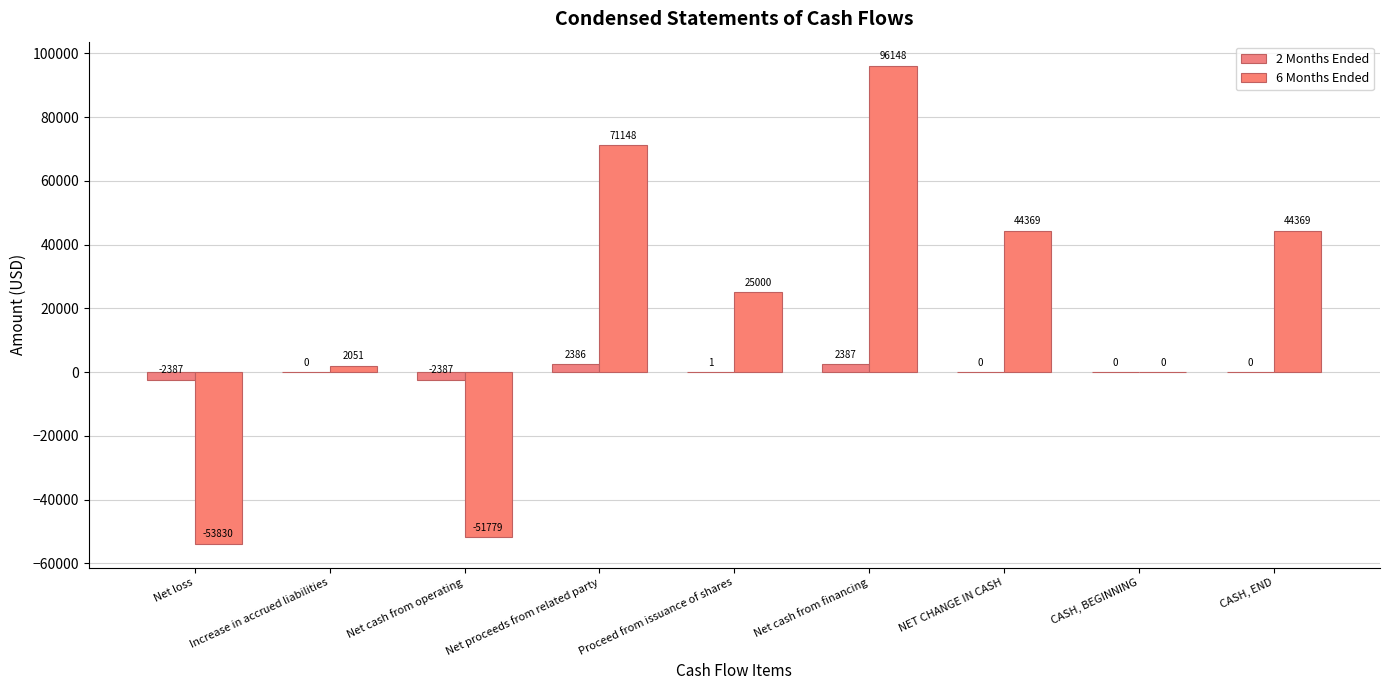

List the series in order of their overall mean, highest first.

6 Months Ended, 2 Months Ended